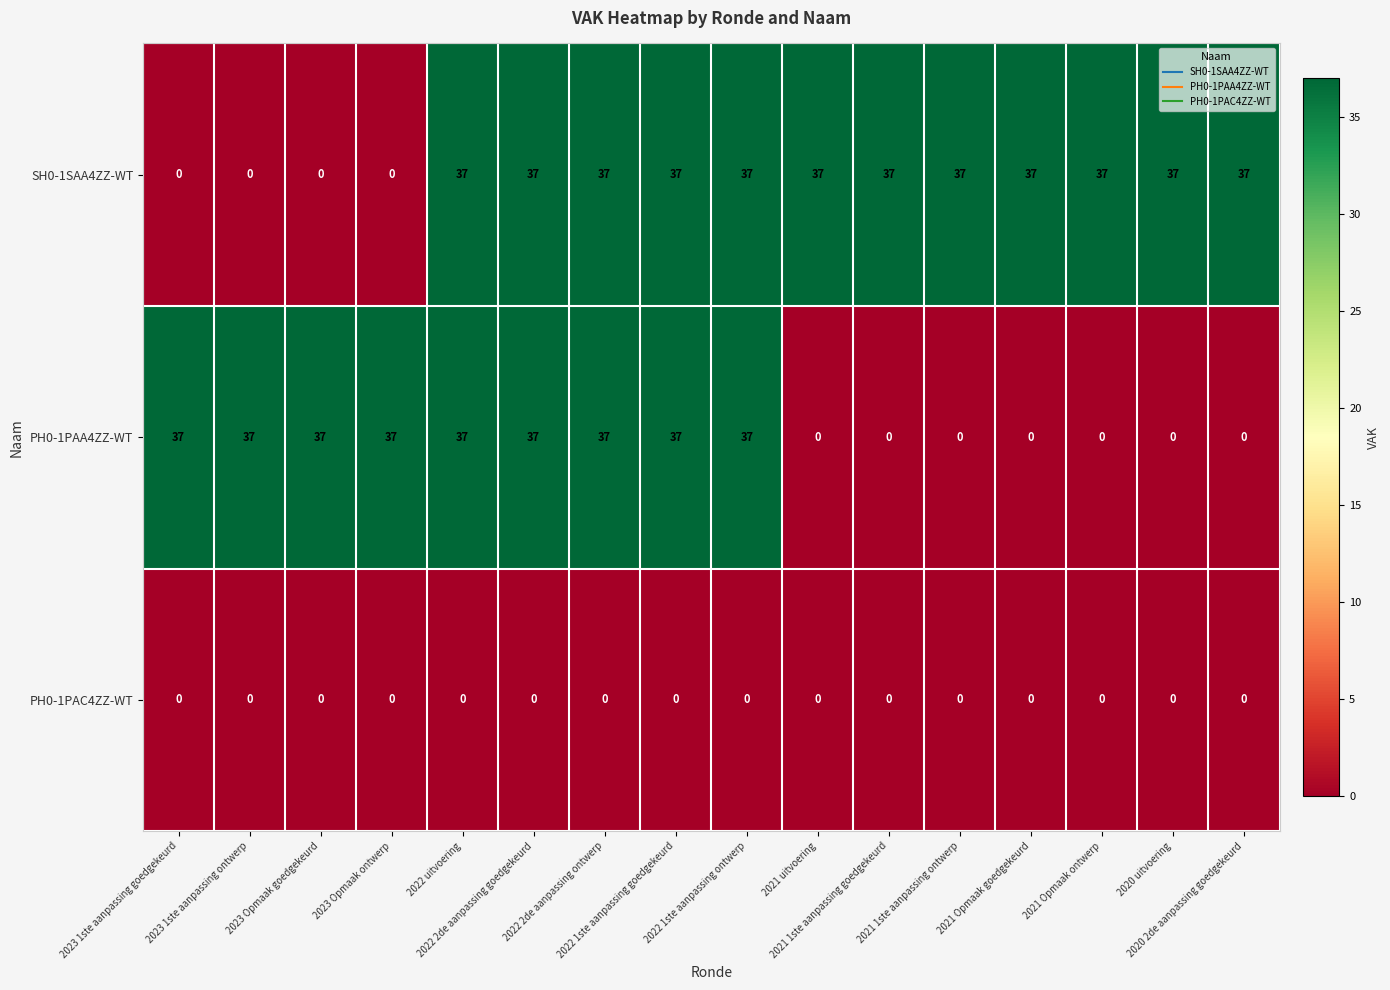

Count the PH0-1PAA4ZZ-WT values in the range 0 to 37.

16